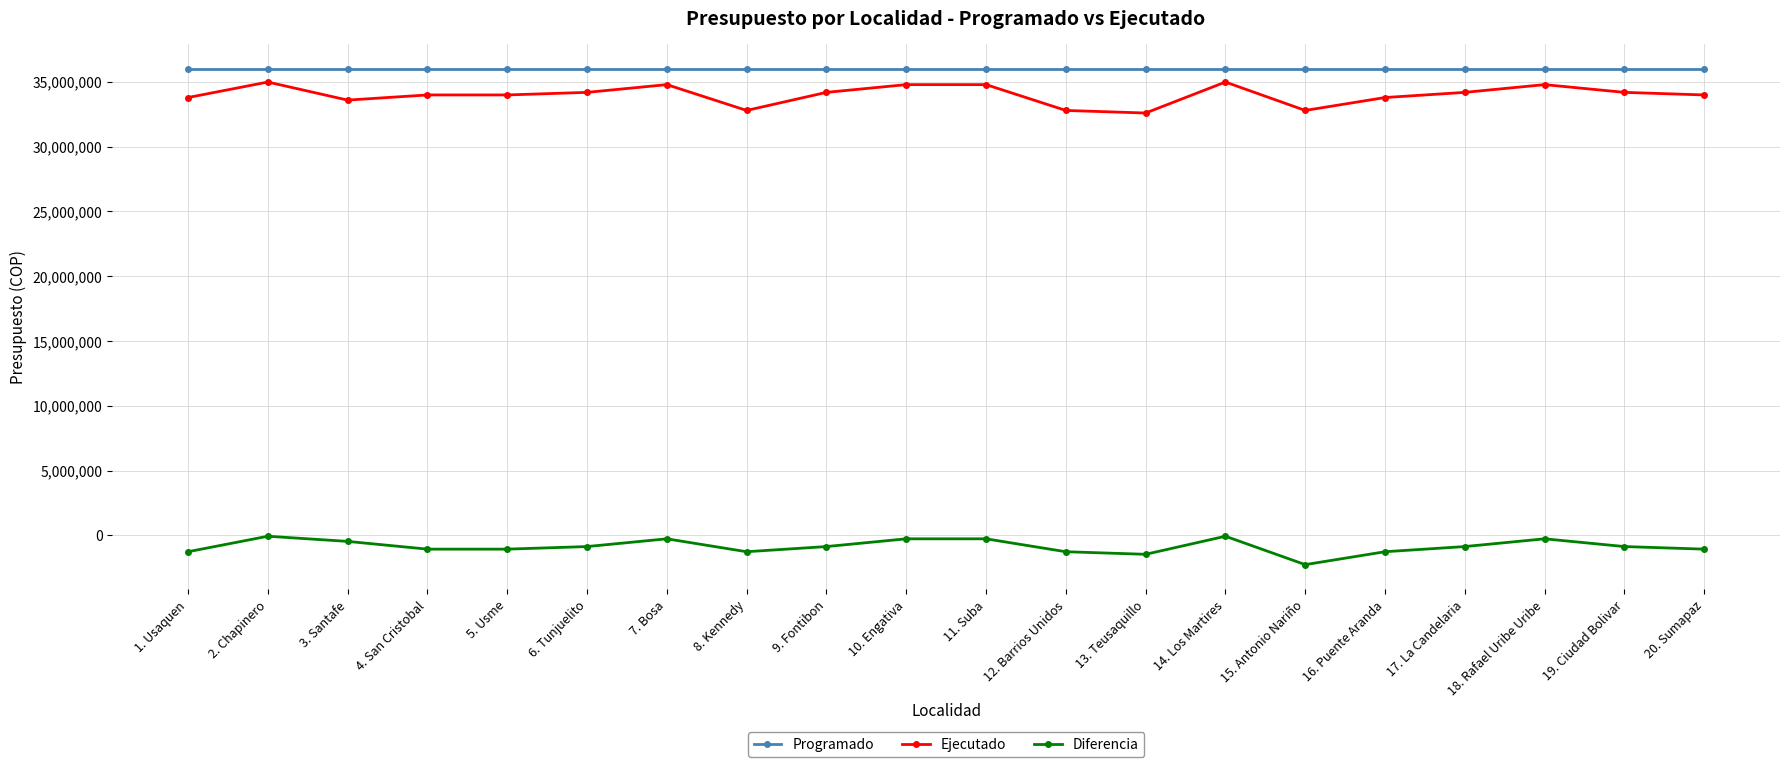

Which series has the widest spread of values?

Ejecutado